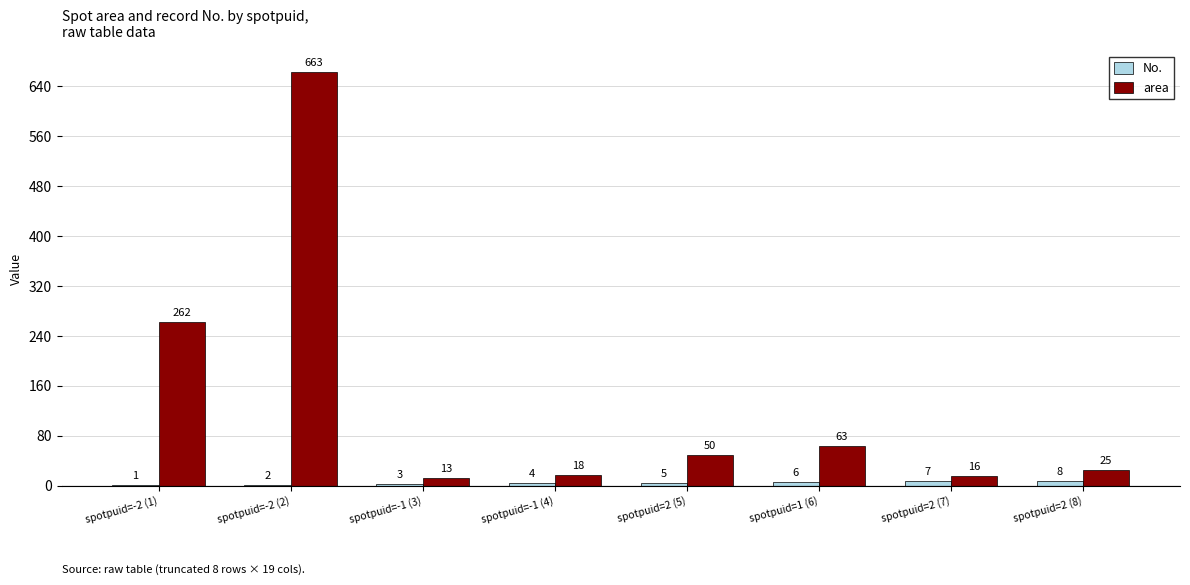

Where is No. nearest to the value 4?

spotpuid=-1 (4)